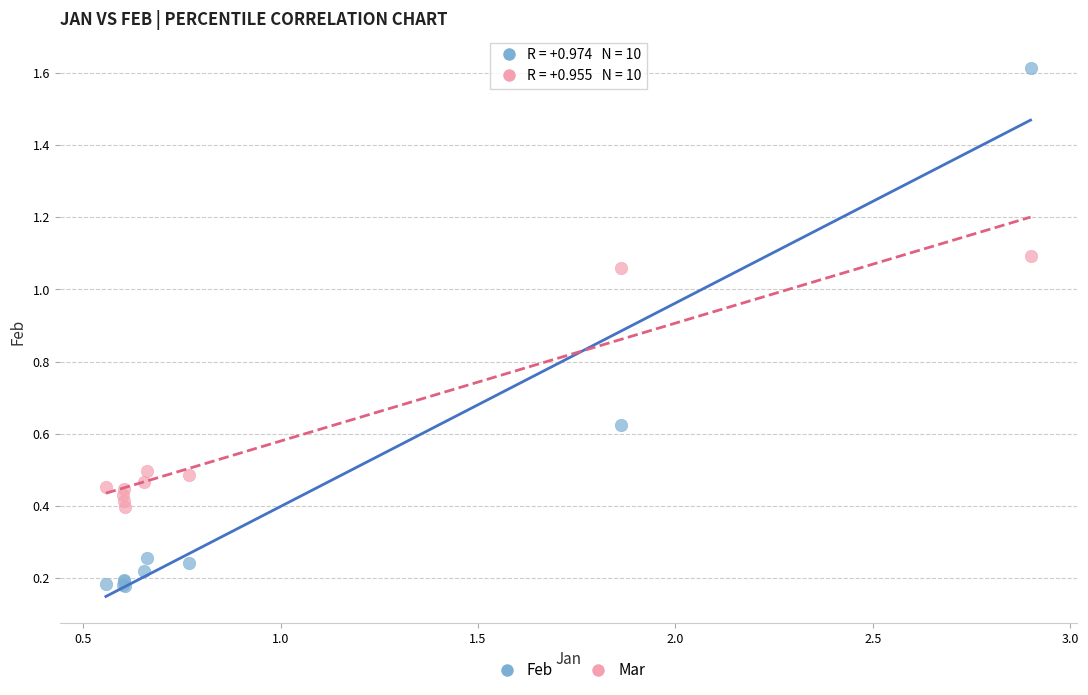

Which series reaches the minimum Y coordinate?

Feb